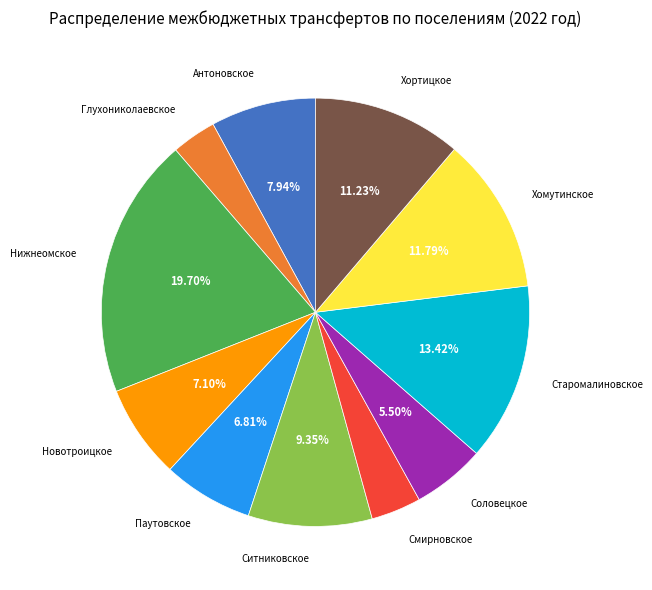

Combined, do Паутовское and Новотроицкое account for over 50%?

No